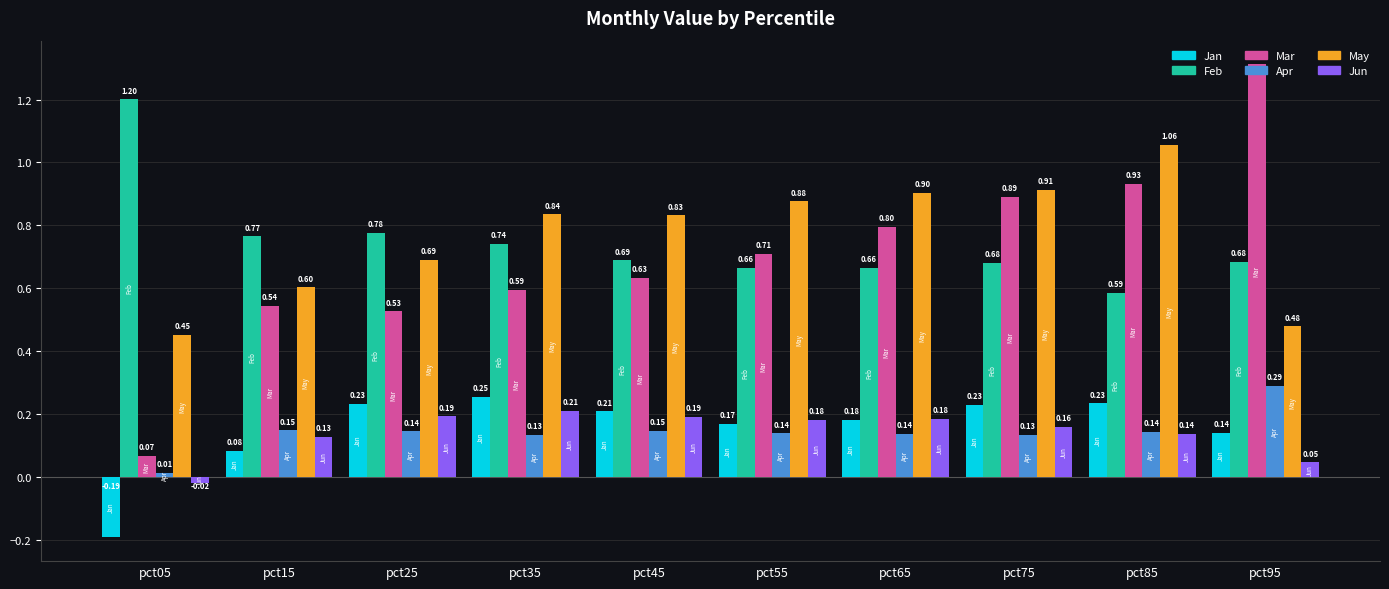

What is the sum of the Jun values at pct35 and pct65?

0.4